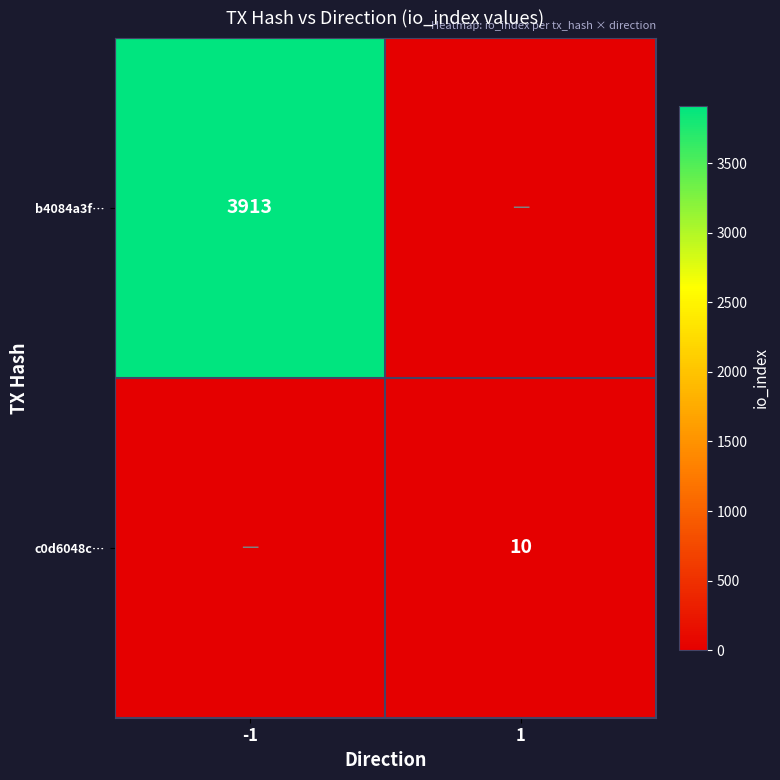

Is the value of b4084a3f… at -1 greater than the value of c0d6048c… at 1?

Yes